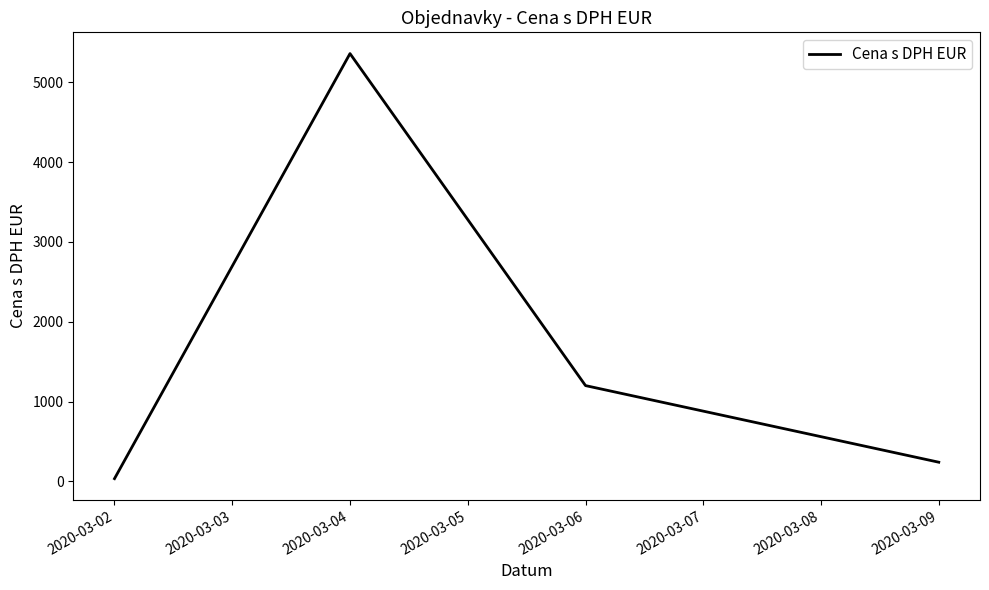

What is the difference between the second highest and minimum values?

1166